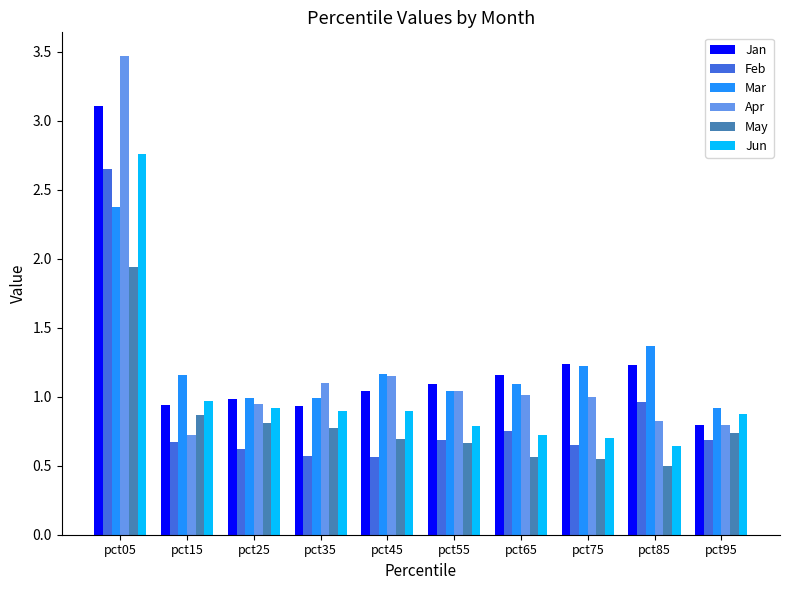

How many data points does each series have?

10